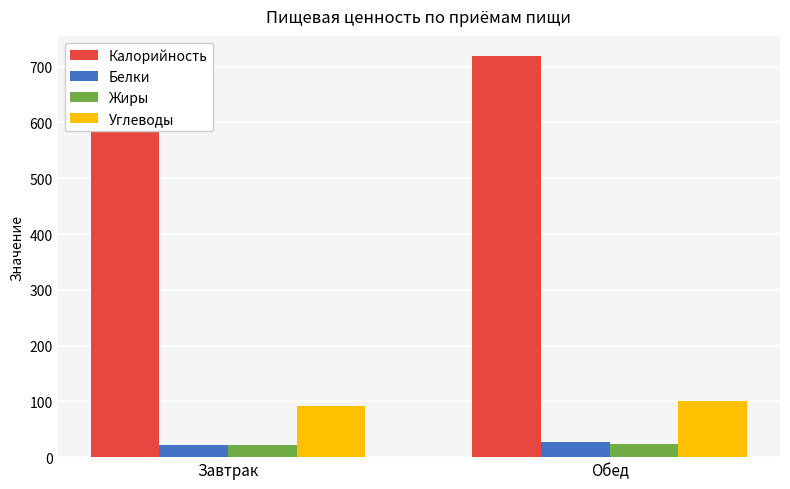

What is the average value of the Калорийность series?

653.0